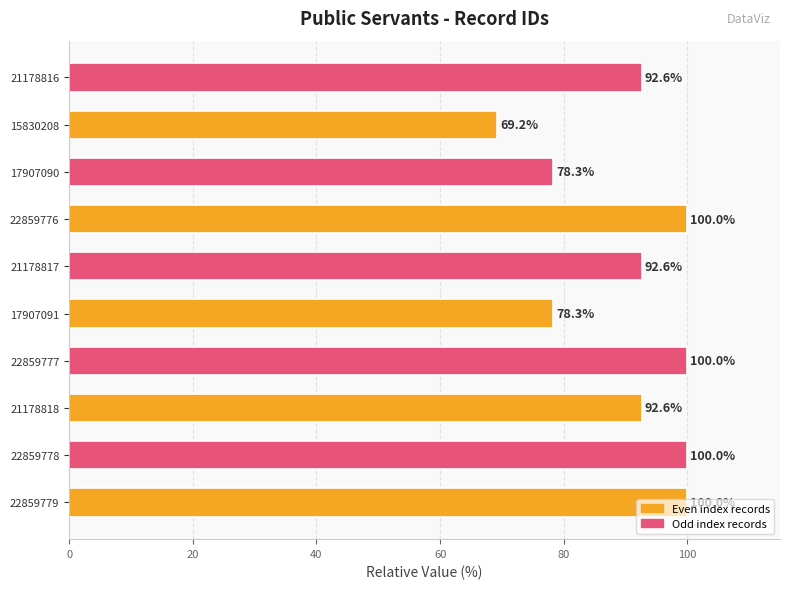

What is the average value?

90.4